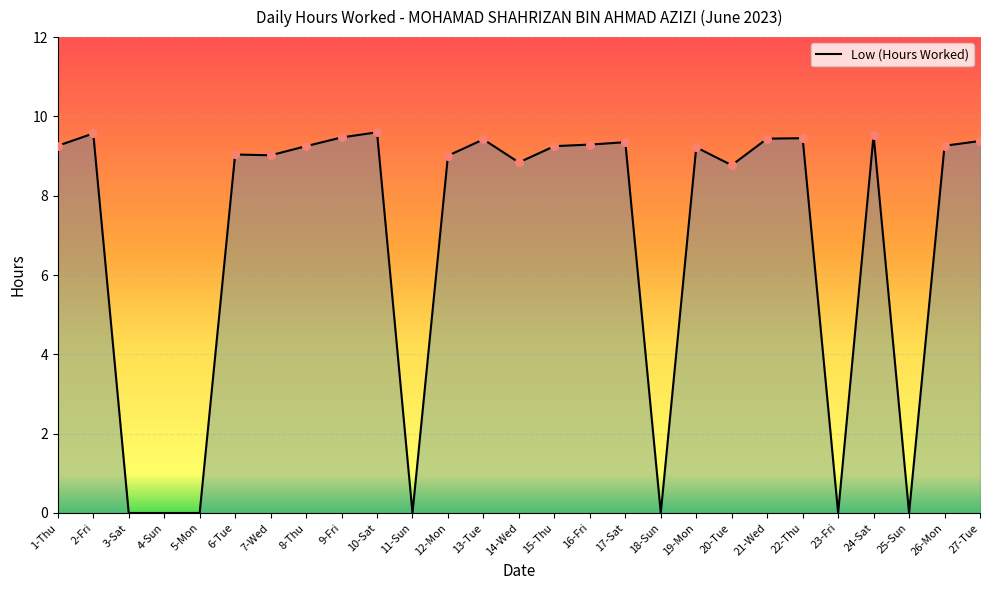

What is the ratio of the value at 15-Thu to the value at 7-Wed?

1.0